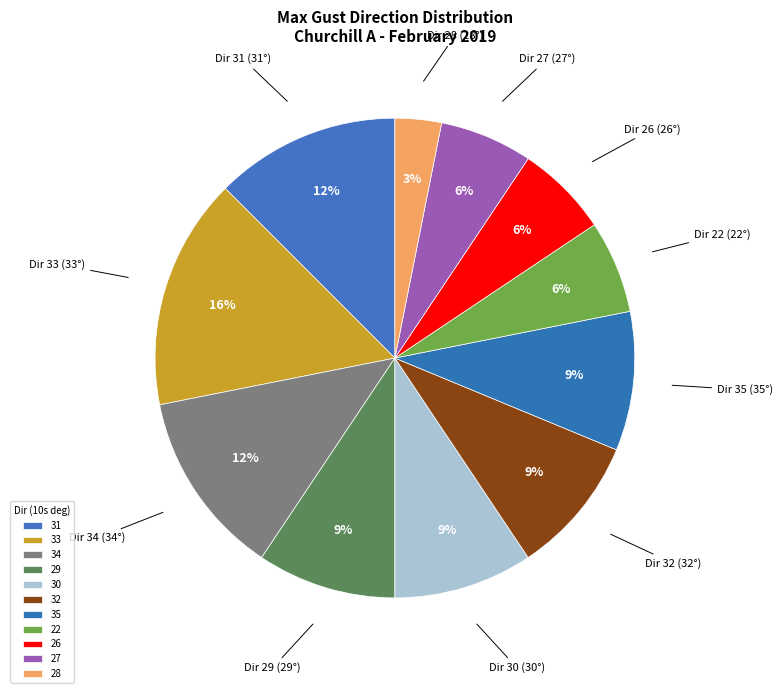

What is the ratio of the value at 34 to the value at 26?

2.0